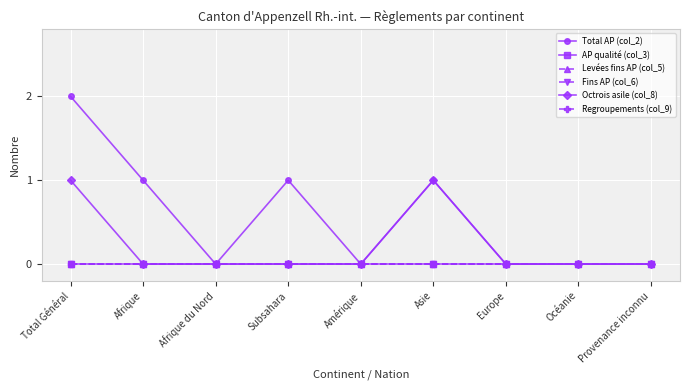

Is this an area chart (filled region under the line)?

No